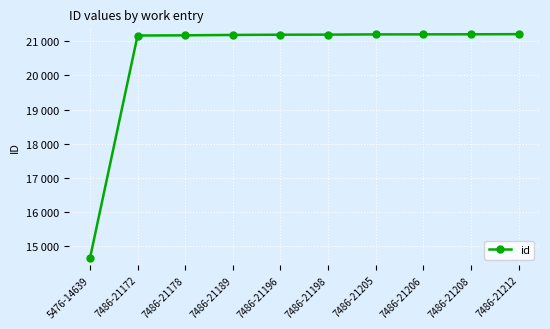

At which label is the value closest to 17925?

7486-21172